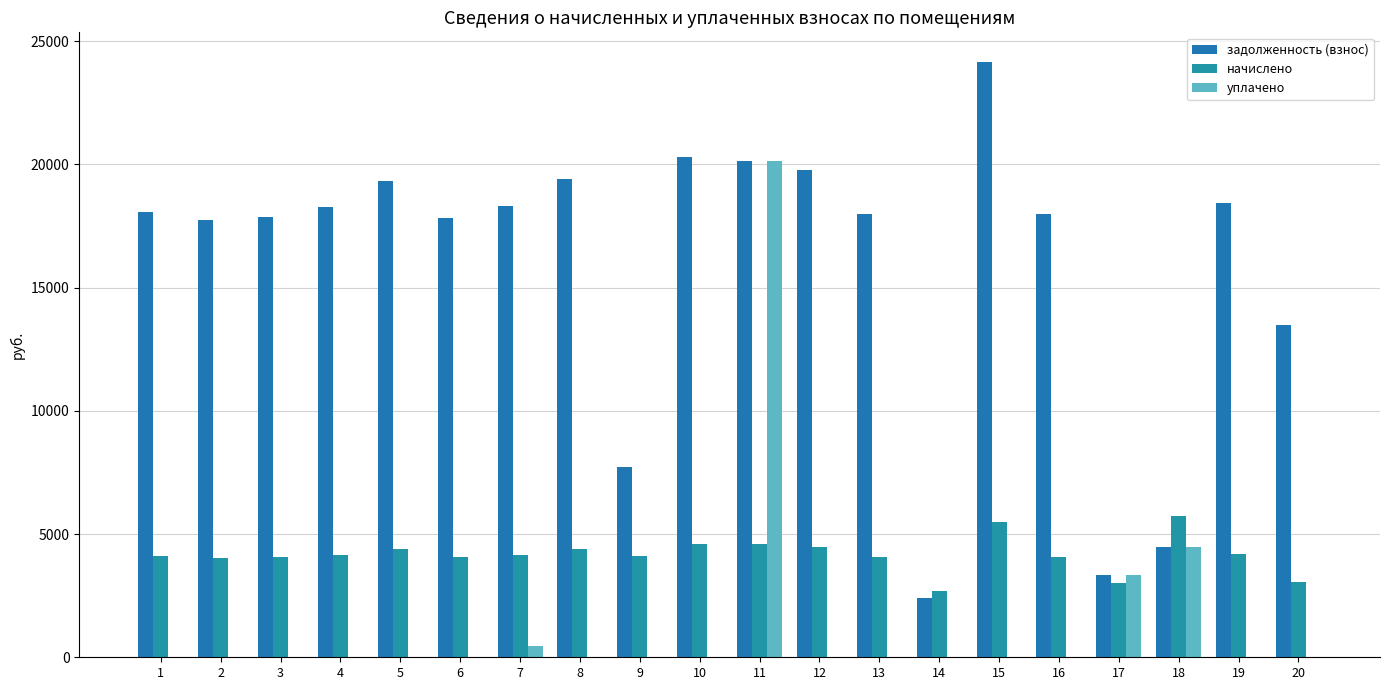

How many distinct data groups are displayed?

3